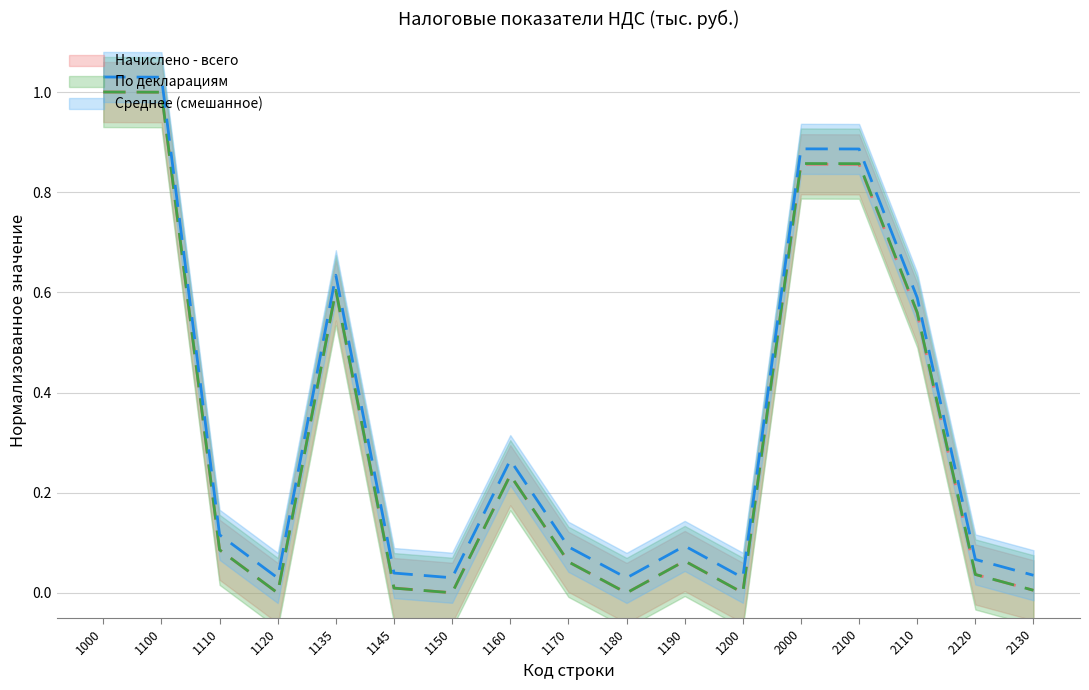

What is the value of the По декларациям point at the 3rd from the left?

0.1